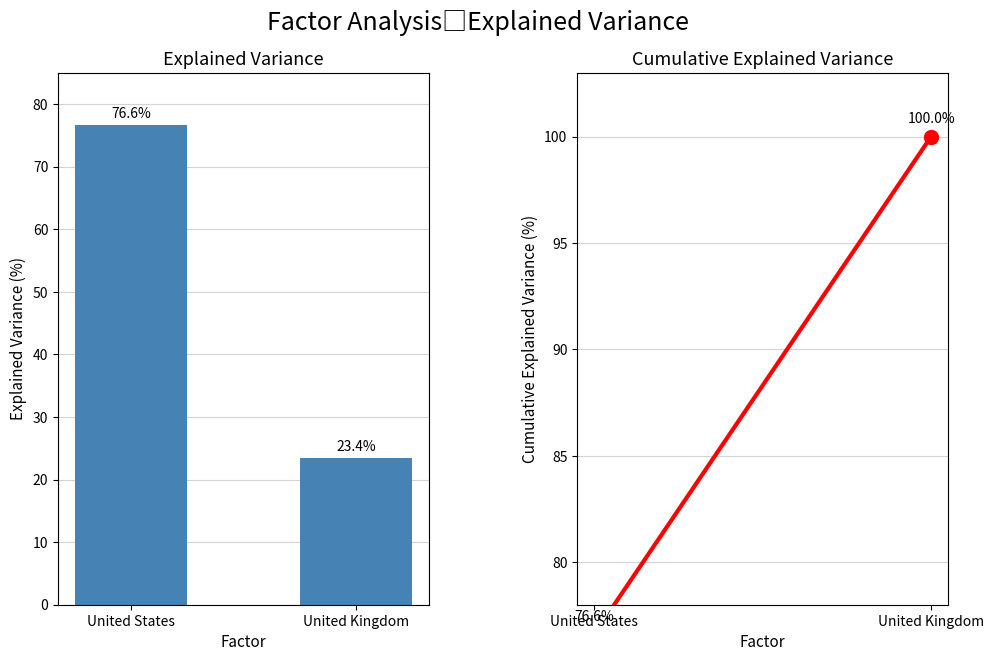

The value at United States is 76.6. True or false?

True